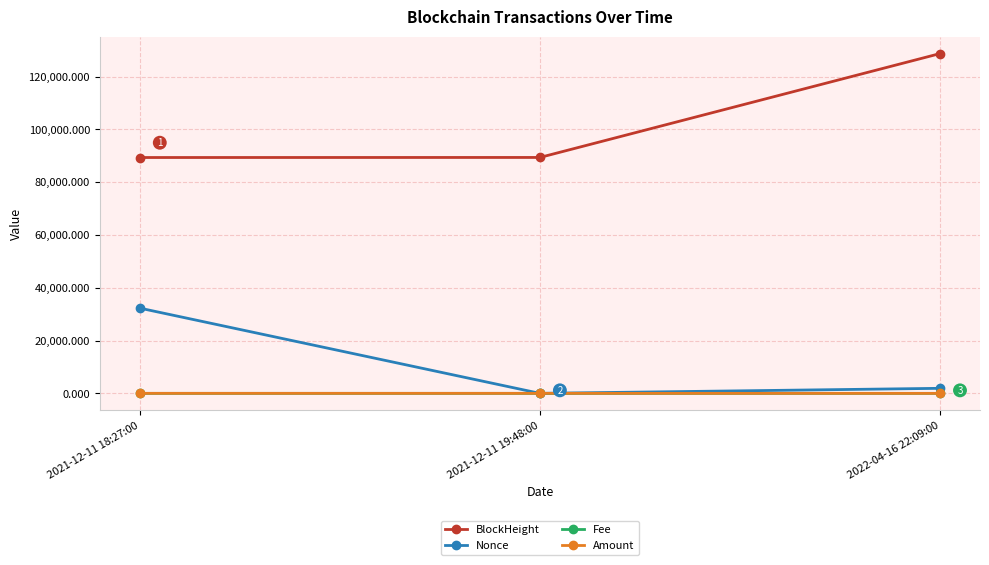

Between 2021-12-11 19:48:00 and 2022-04-16 22:09:00, which series saw the biggest shift?

BlockHeight